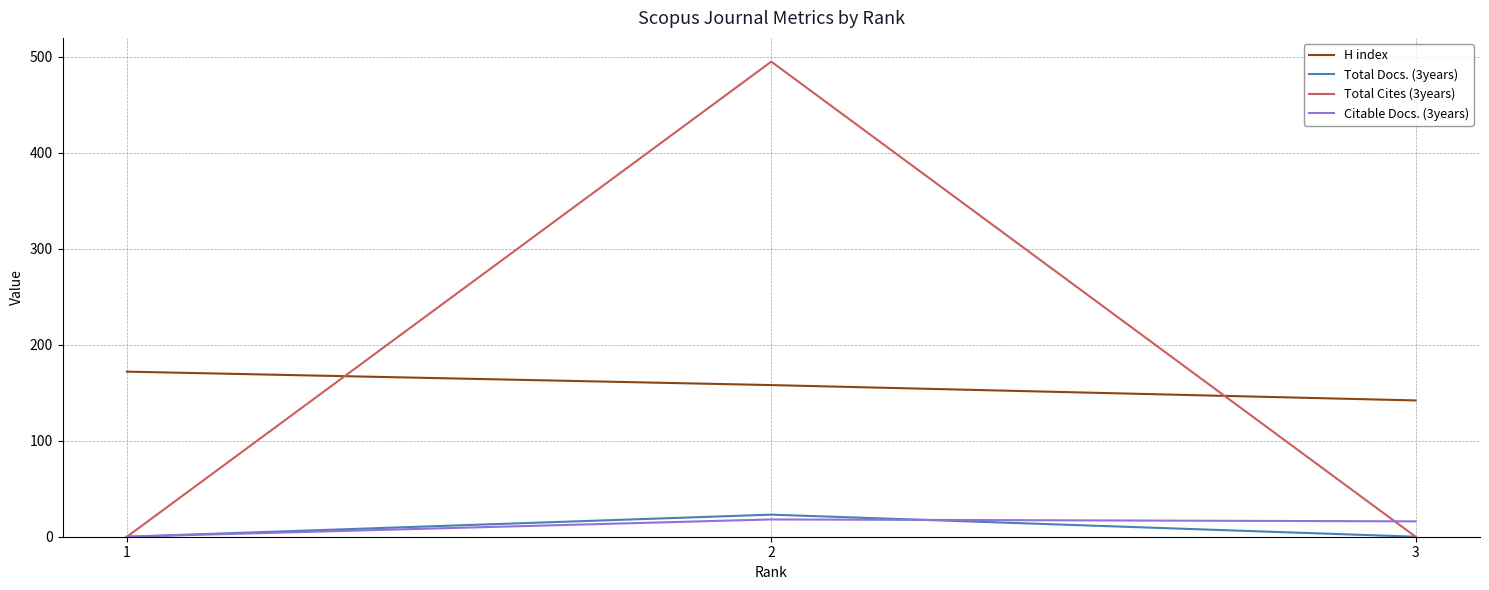

How many categories are shown in the chart?

3